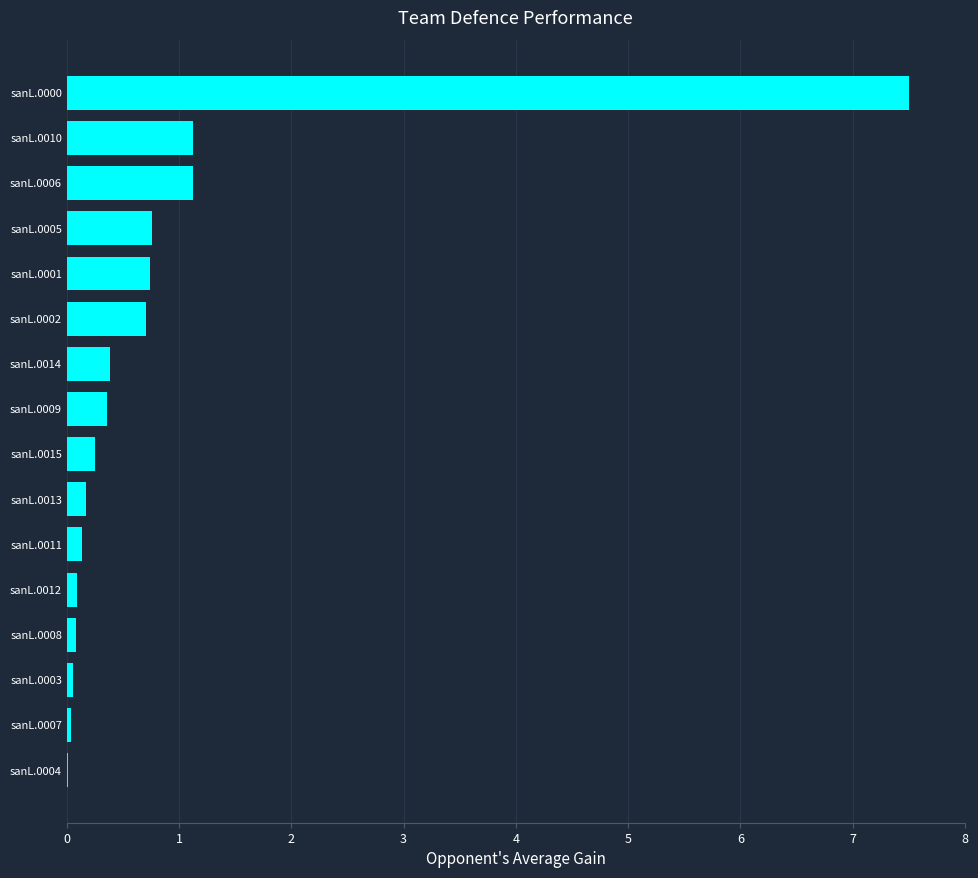

True or false: the data shows 0.8 at sanL.0005.

True